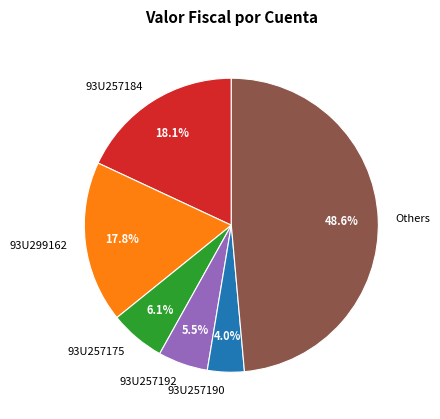

To the nearest percent, what is the difference between the largest and smallest slice percentages?

45%